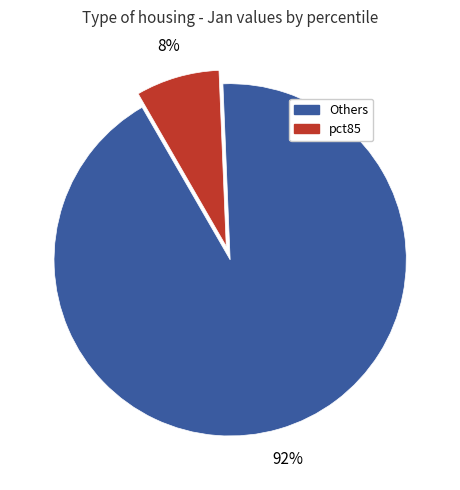

How many segments does this pie chart have?

2